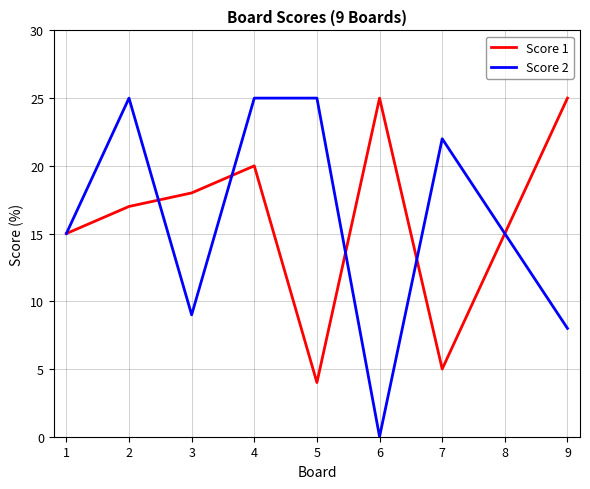

How many values in the Score 1 series are below 17?

4